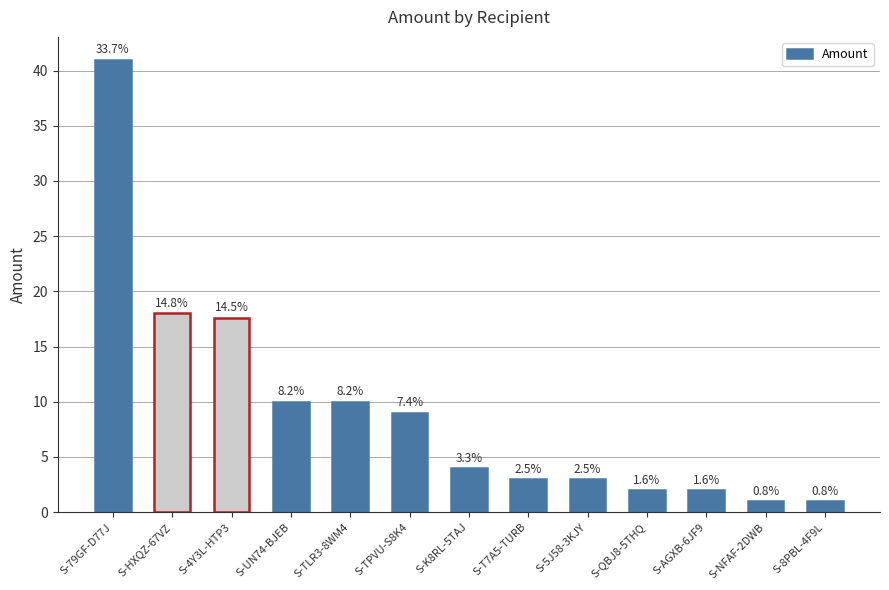

Rank the categories by value from lowest to highest.

S-NFAF-2DWB, S-8PBL-4F9L, S-QBJ8-5THQ, S-AGXB-6JF9, S-T7A5-TURB, S-5J58-3KJY, S-K8RL-5TAJ, S-TPVU-S8K4, S-UN74-BJEB, S-TLR3-8WM4, S-4Y3L-HTP3, S-HXQZ-67VZ, S-79GF-D77J